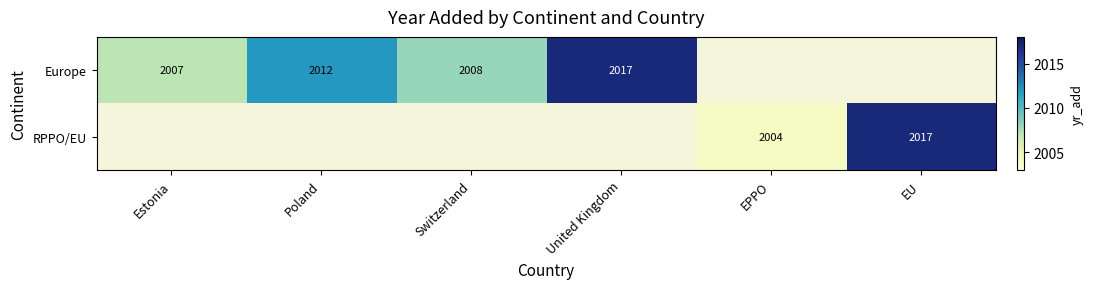

Is it true that Europe equals 3523 at Poland?

False